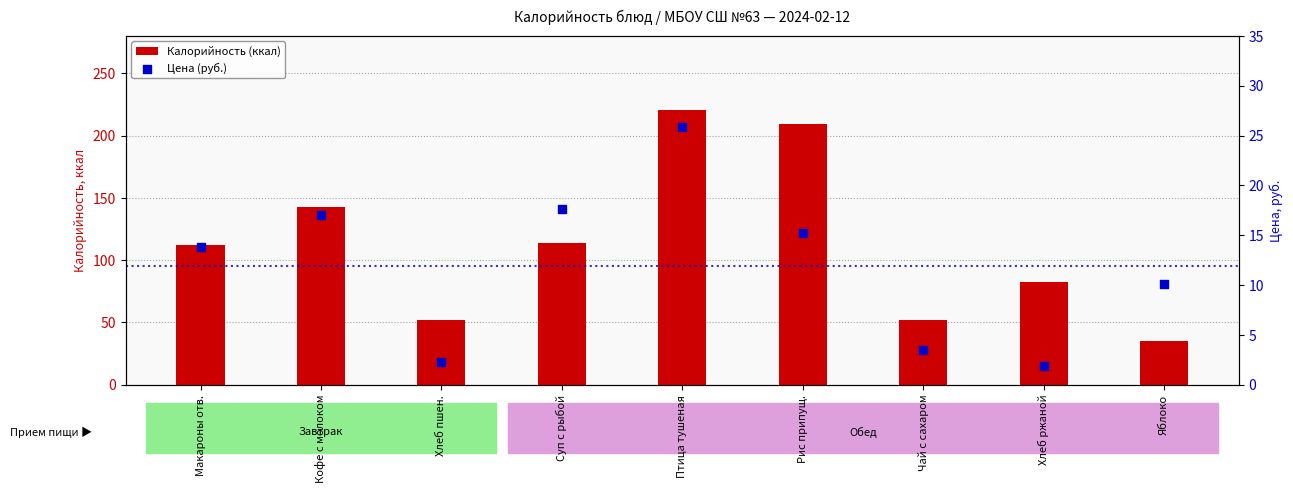

What are all the series names shown in the legend?

Калорийность (ккал), Цена (руб.)